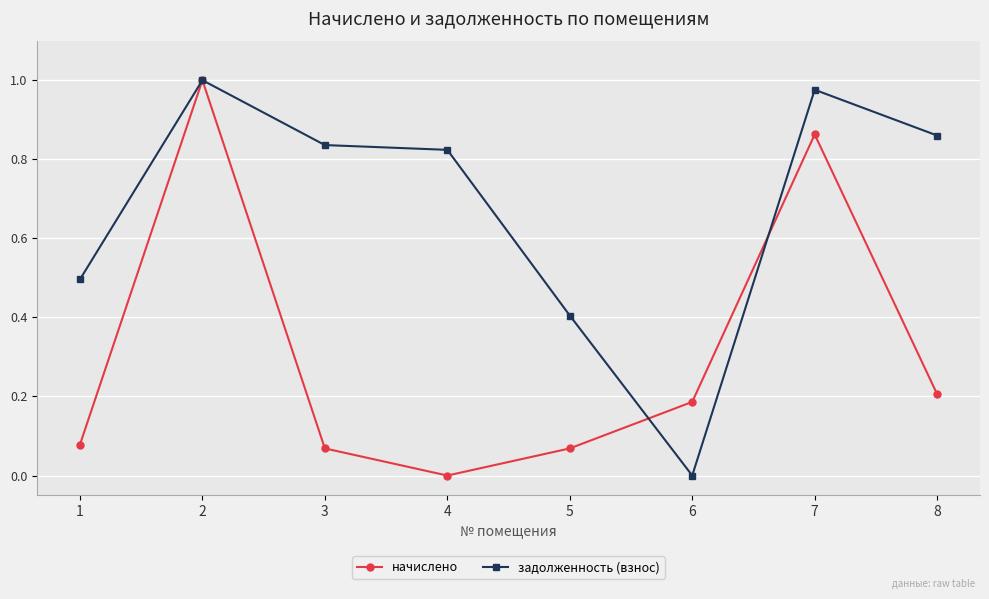

At how many categories does at least one series exceed 0?

8